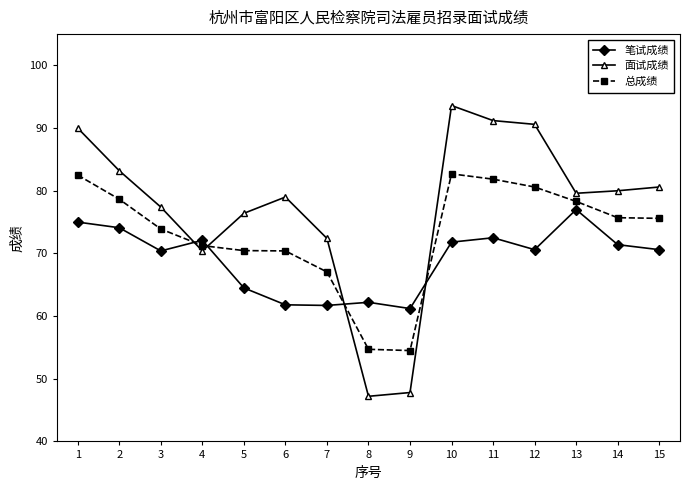

What is the difference between the maximum and minimum values in the 笔试成绩 series?

15.8